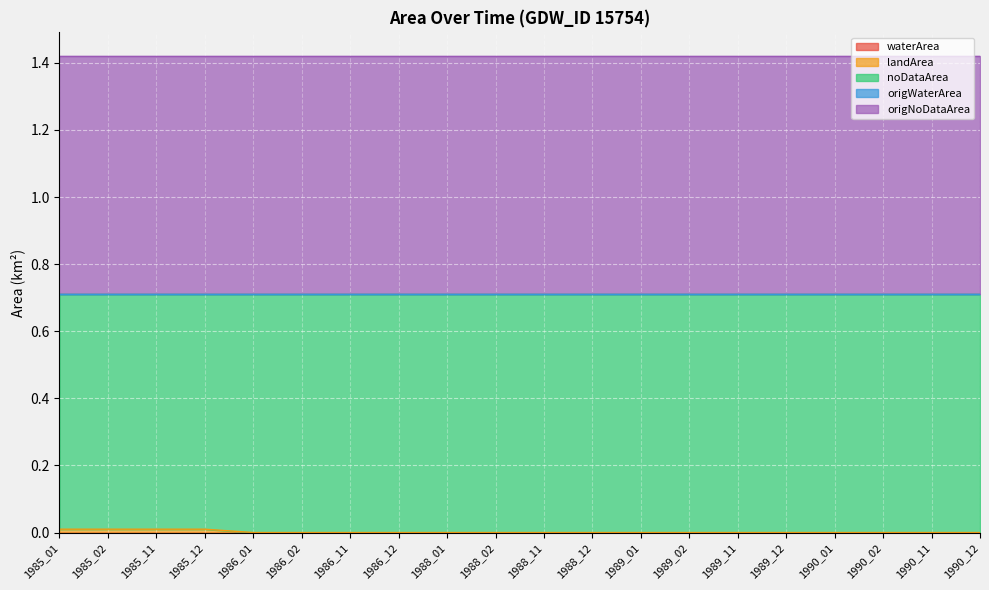

Does the chart display data point markers on the line(s)?

No